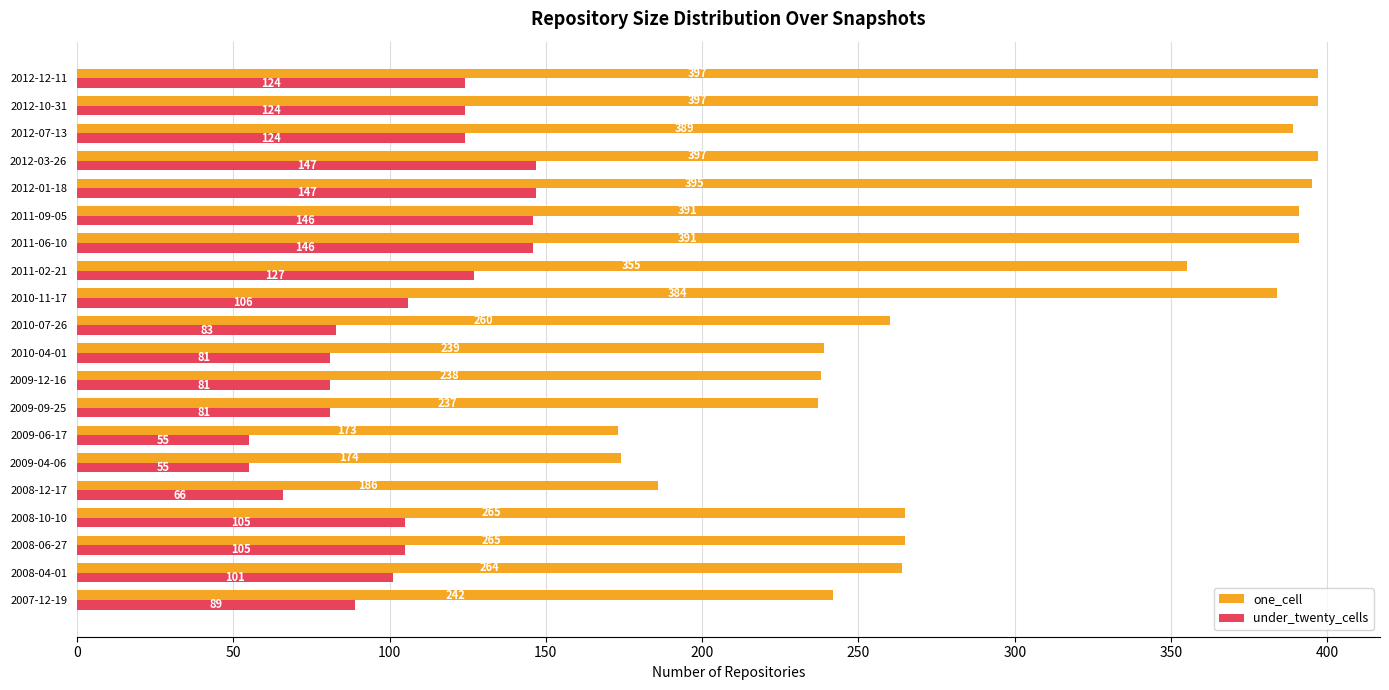

The one_cell series shows 391 at 2011-09-05. True or false?

True